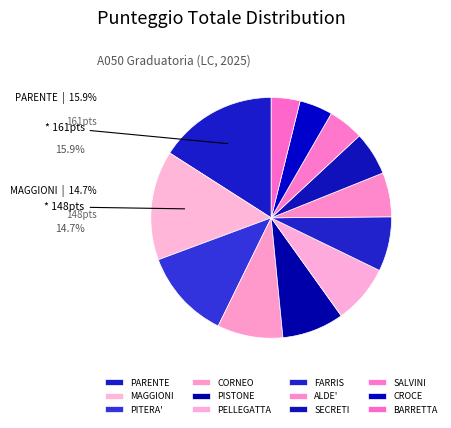

To the nearest percent, what is the combined percentage of CORNEO and SALVINI?

14%